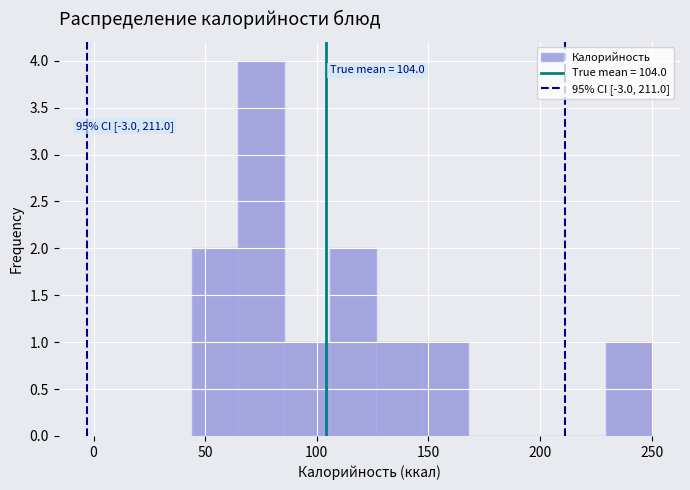

Over which range of the x-axis is the bar tallest?

65 to 85